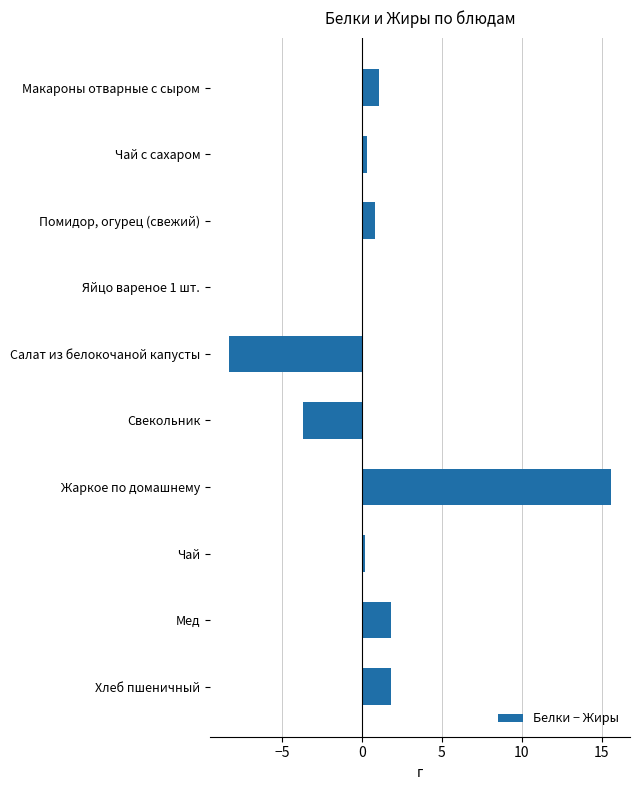

Is it true that the value at Свекольник is -5.5?

False